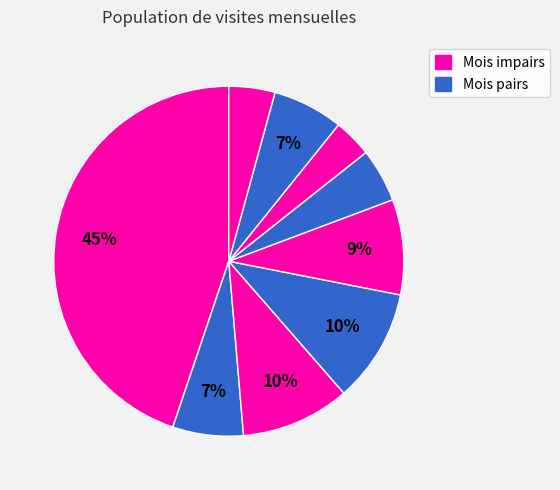

Count the number of slices in the pie.

9